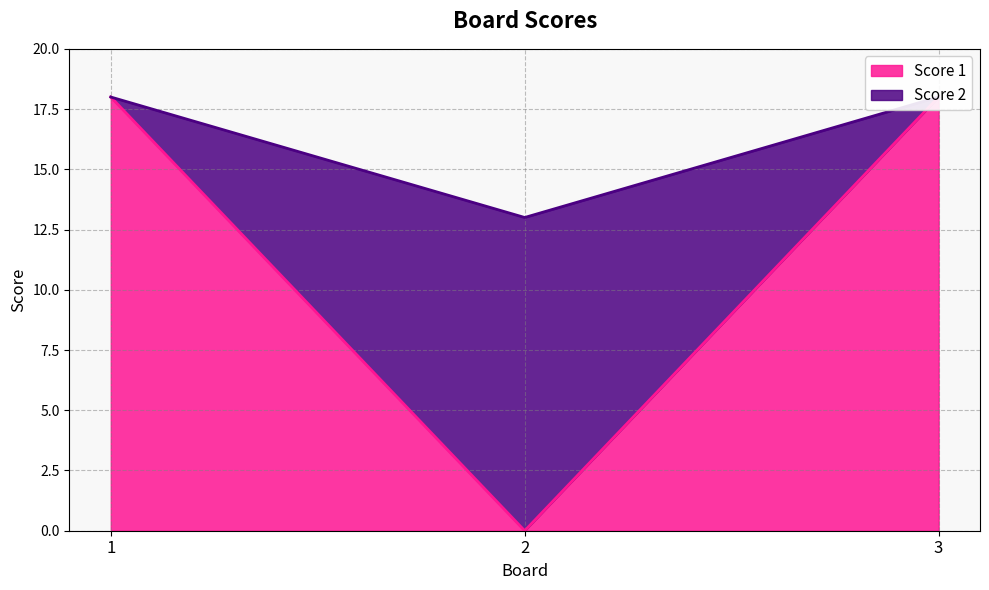

Is it true that Score 1 equals 18 at 1?

True